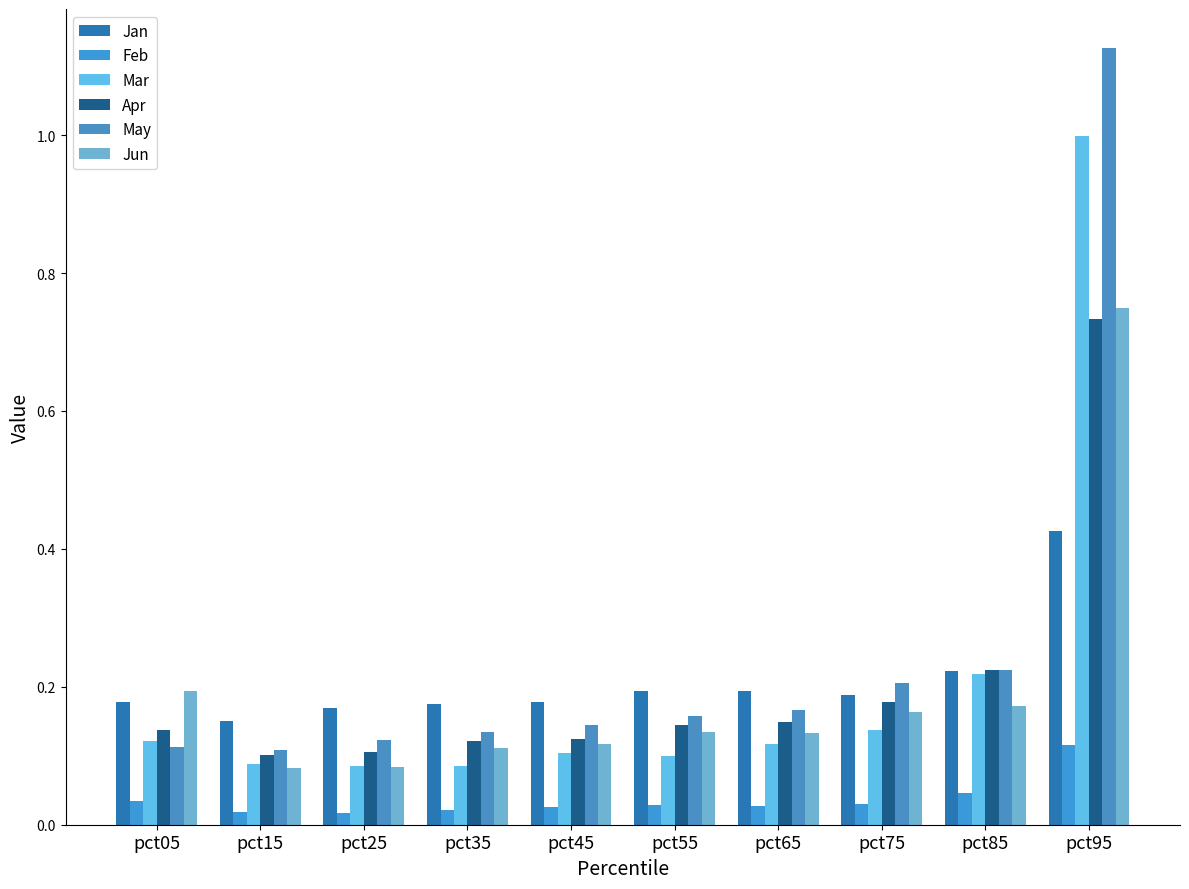

Reading left to right, what are all the values shown in this chart?

Jan: pct05=0.2	pct15=0.1	pct25=0.2	pct35=0.2	pct45=0.2	pct55=0.2	pct65=0.2	pct75=0.2	pct85=0.2	pct95=0.4
Feb: pct05=0.0	pct15=0.0	pct25=0.0	pct35=0.0	pct45=0.0	pct55=0.0	pct65=0.0	pct75=0.0	pct85=0.0	pct95=0.1
Mar: pct05=0.1	pct15=0.1	pct25=0.1	pct35=0.1	pct45=0.1	pct55=0.1	pct65=0.1	pct75=0.1	pct85=0.2	pct95=1.0
Apr: pct05=0.1	pct15=0.1	pct25=0.1	pct35=0.1	pct45=0.1	pct55=0.1	pct65=0.1	pct75=0.2	pct85=0.2	pct95=0.7
May: pct05=0.1	pct15=0.1	pct25=0.1	pct35=0.1	pct45=0.1	pct55=0.2	pct65=0.2	pct75=0.2	pct85=0.2	pct95=1.1
Jun: pct05=0.2	pct15=0.1	pct25=0.1	pct35=0.1	pct45=0.1	pct55=0.1	pct65=0.1	pct75=0.2	pct85=0.2	pct95=0.7